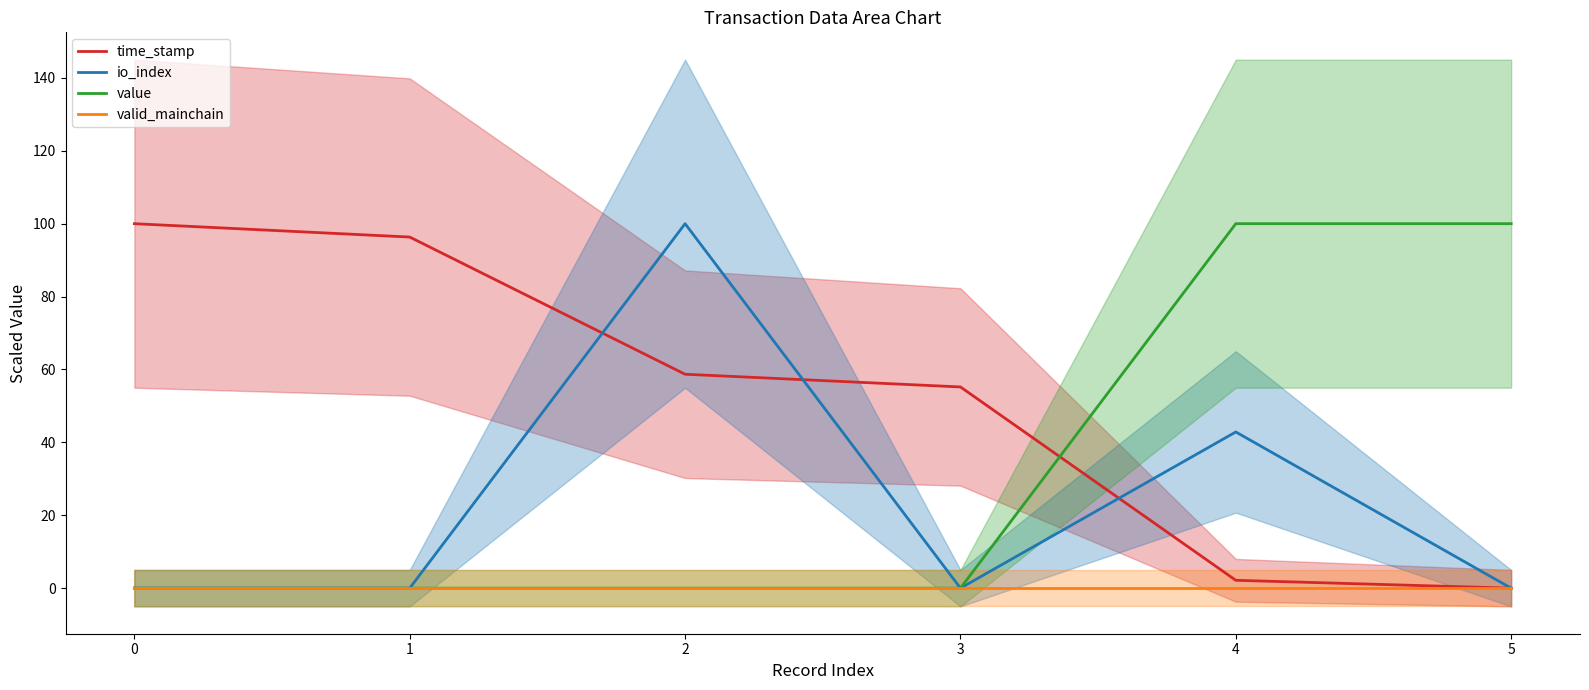

Reading right to left, extract all data points from this chart.

time_stamp: 0.0	2.2	55.2	58.7	96.3	100.0
io_index: 0.0	42.9	0.0	100.0	0.0	0.0
value: 100.0	100.0	0.0	0.0	0.0	0.0
valid_mainchain: 0.0	0.0	0.0	0.0	0.0	0.0